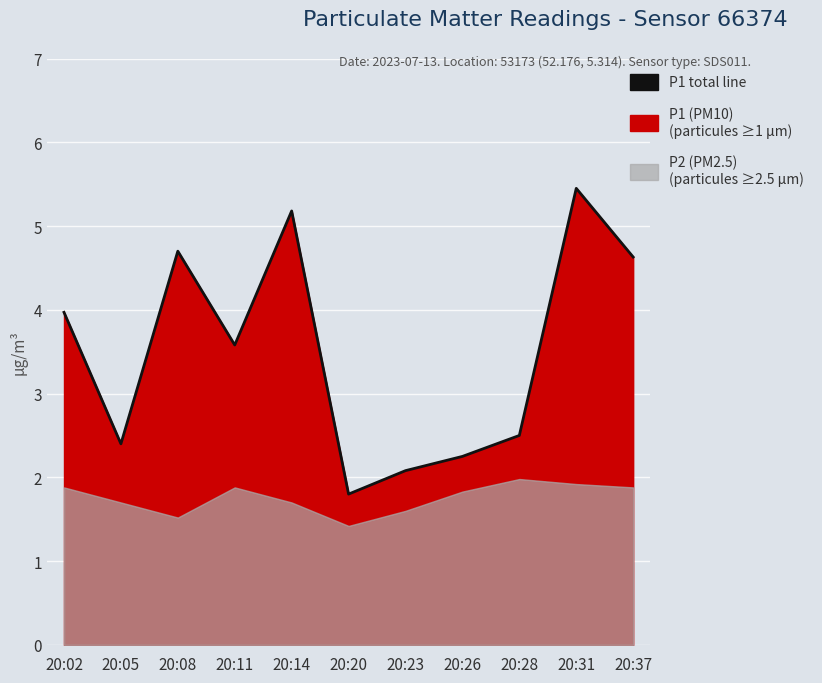

At which category does the chart reach its peak across all series?

20:31